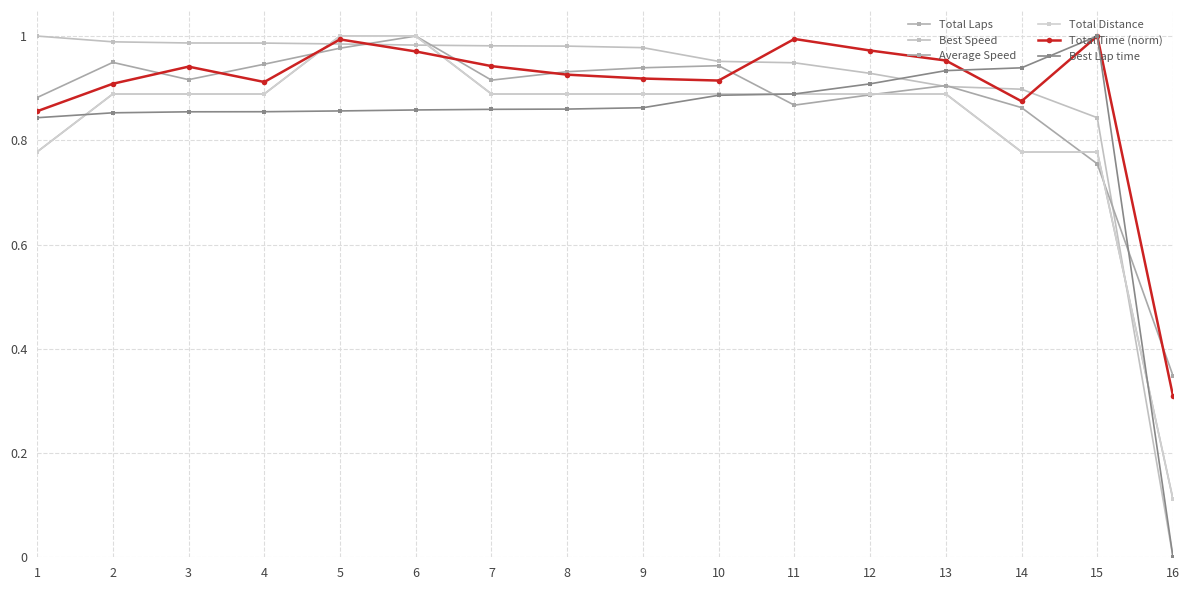

True or false: Total Laps has more than 0 interior local peaks.

False